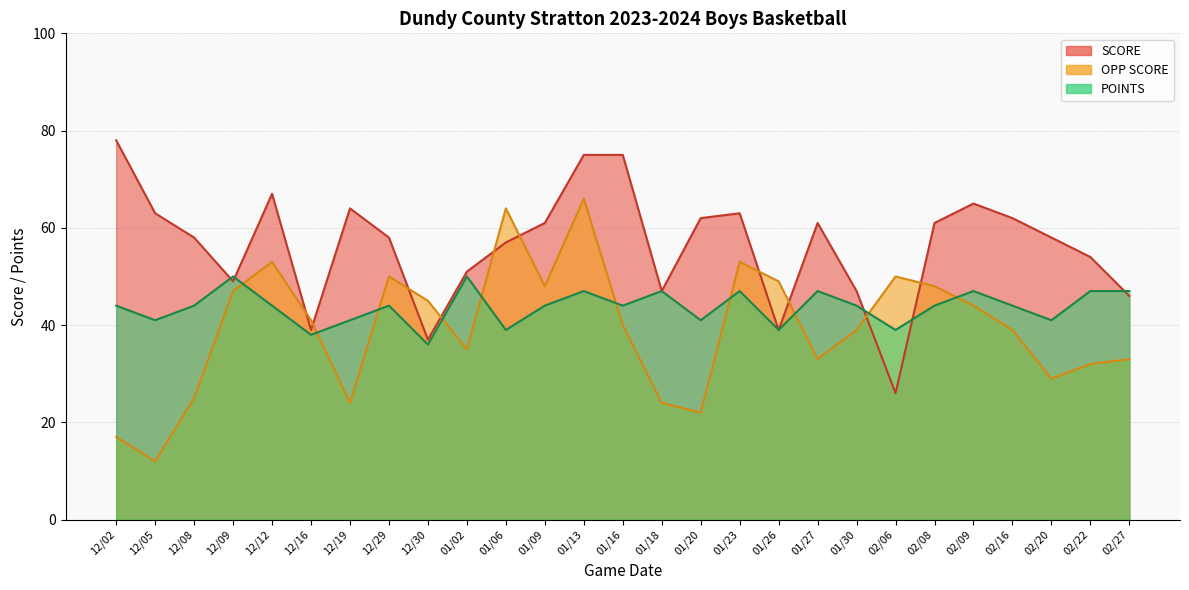

What is the label of the 2nd point from the left?

12/05